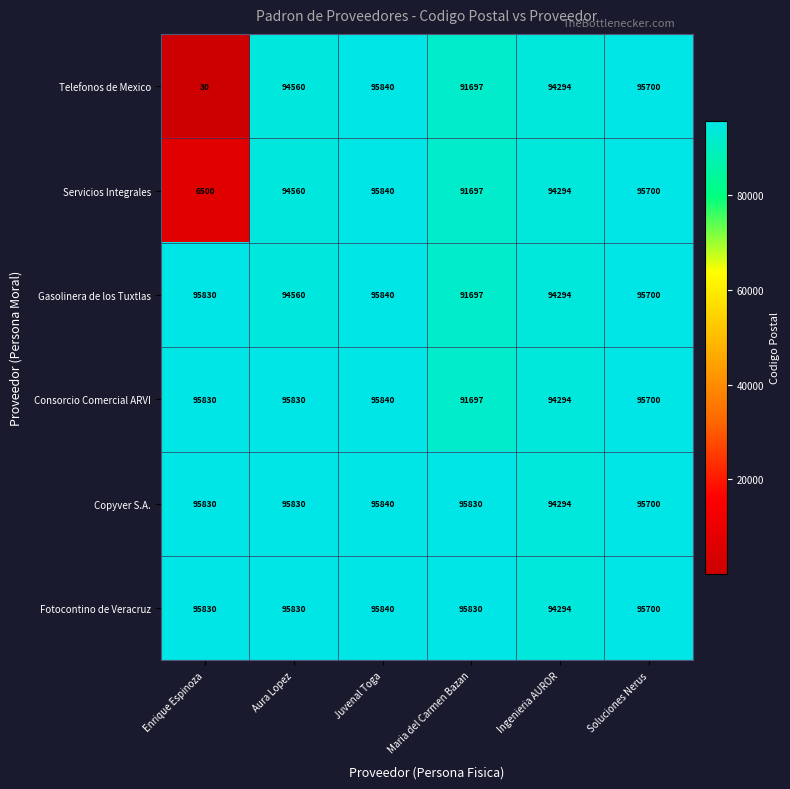

Count the number of categories in the chart.

6